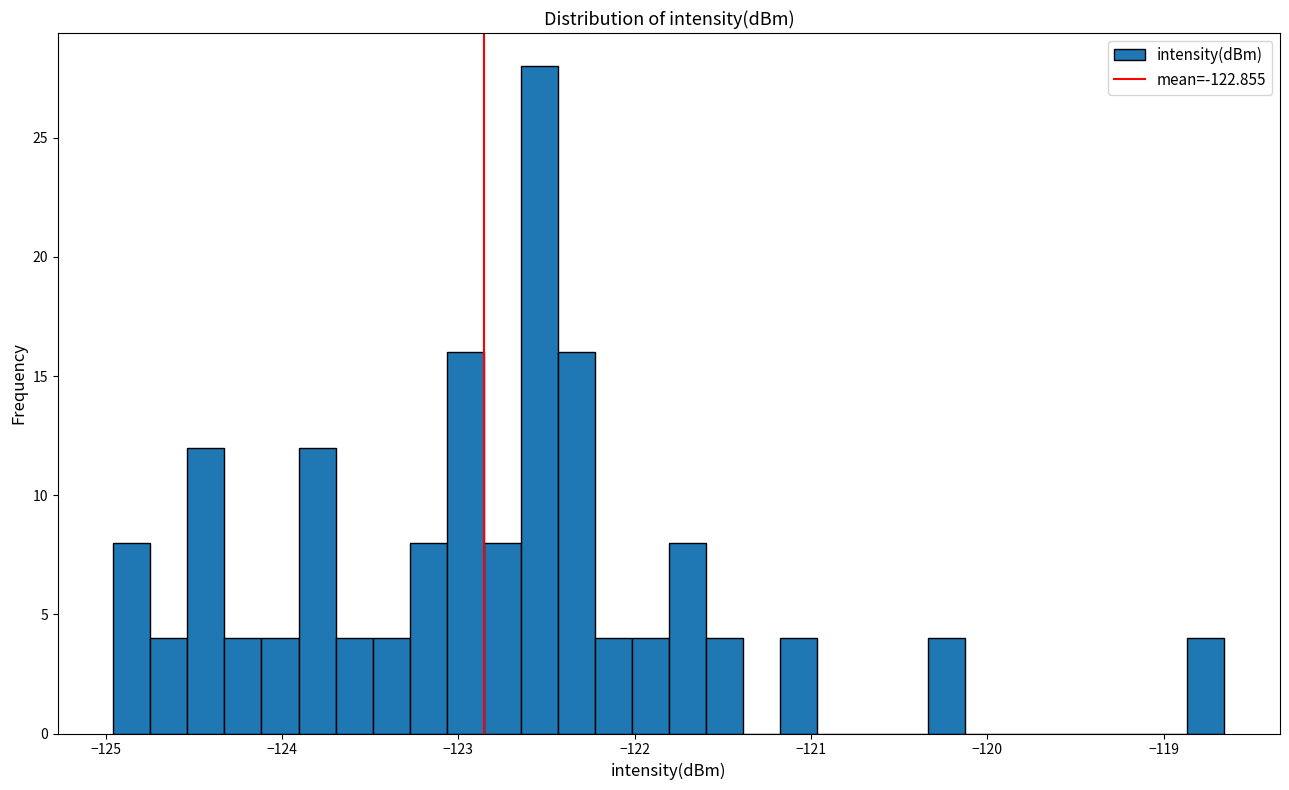

Around what value on the x-axis is the tallest bar? Give the approximate position of its centre, as read against the axis.

-122.5